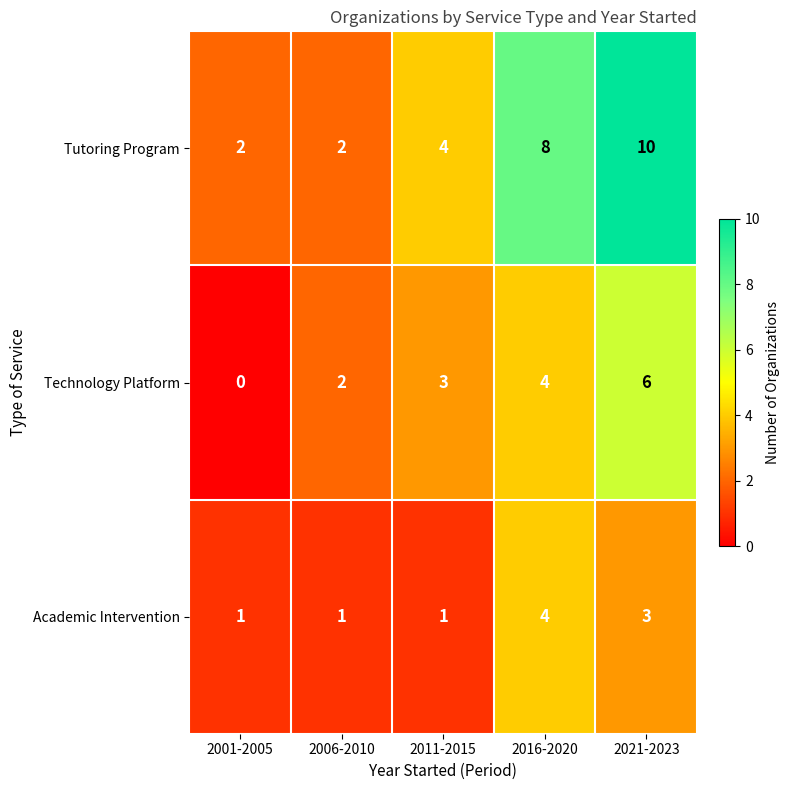

What is the total value across all series at 2006-2010?

5